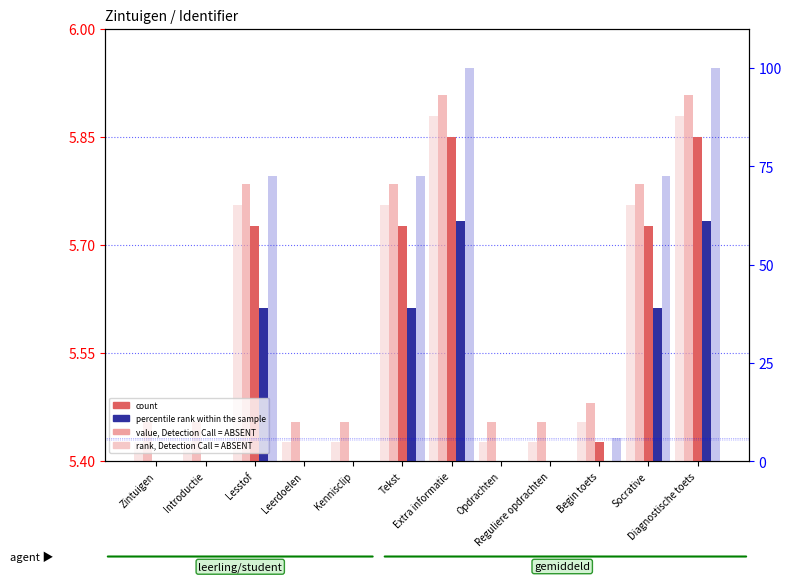

At which label does rank, Detection Call = ABSENT reach its peak?

Extra informatie